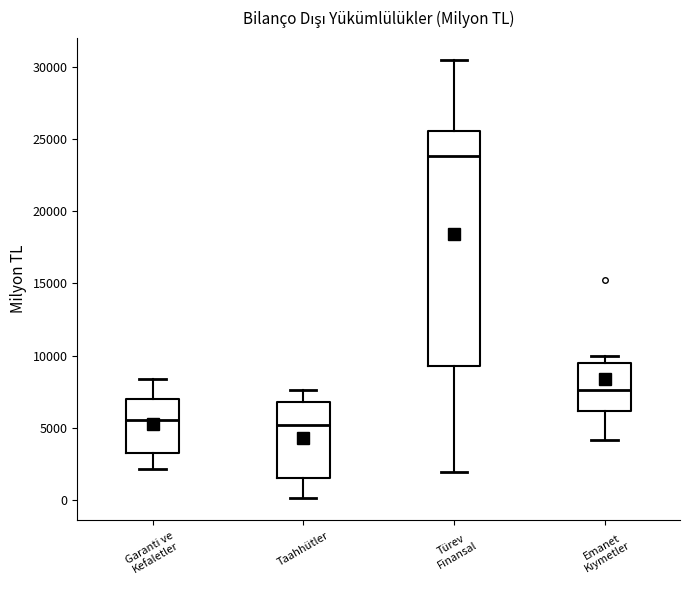

Which box is the tallest, from its lower edge to its upper edge?

Türev Finansal